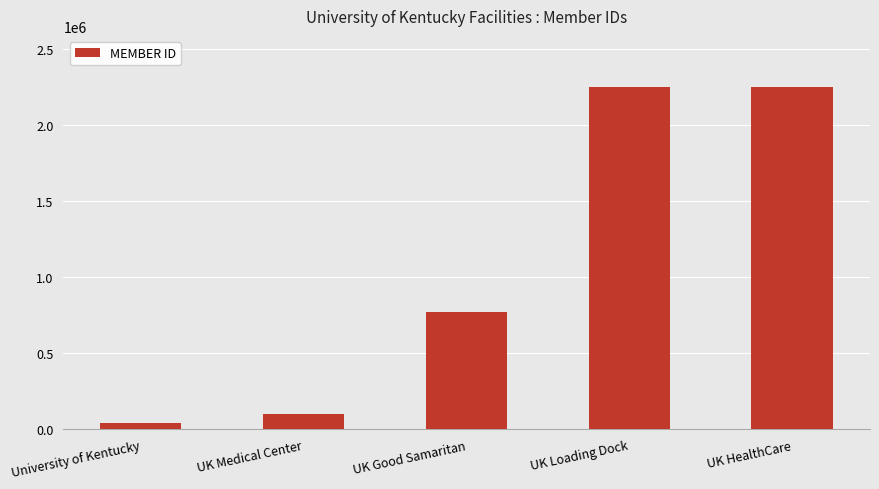

True or false: the data shows 1286157 at UK Good Samaritan.

False